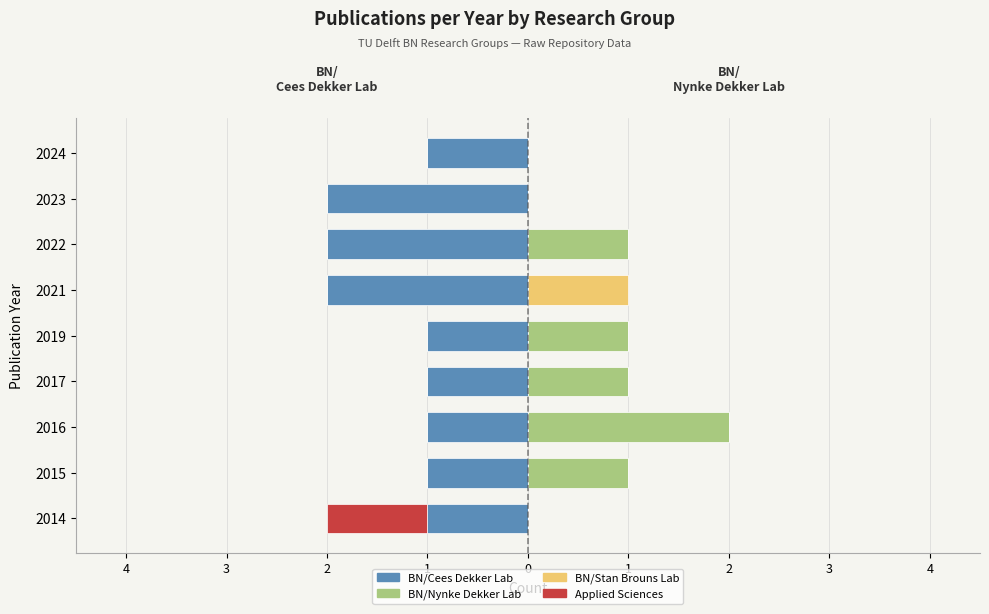

What is the value of the Applied Sciences bar at the 9th from the left?

-1